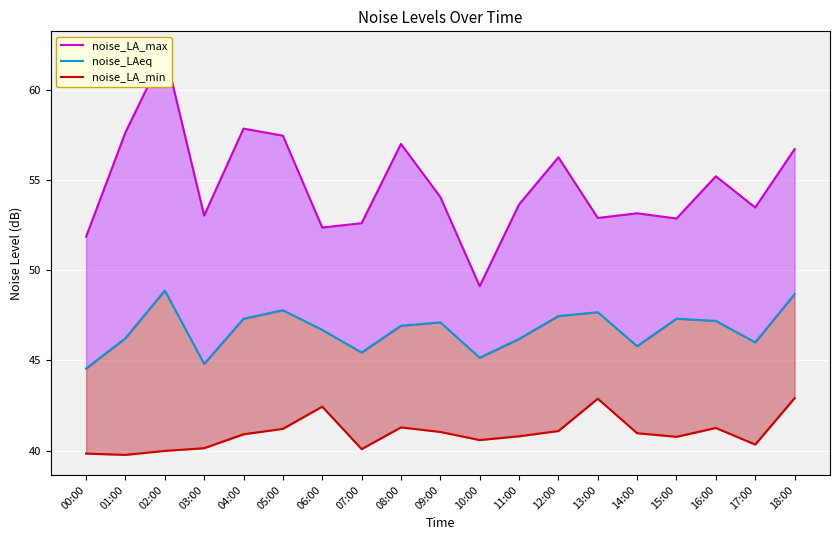

True or false: noise_LAeq and noise_LA_min intersect in this chart.

False